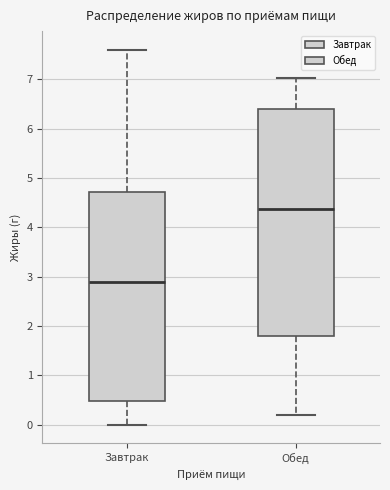

Which box's median line is the highest?

Обед